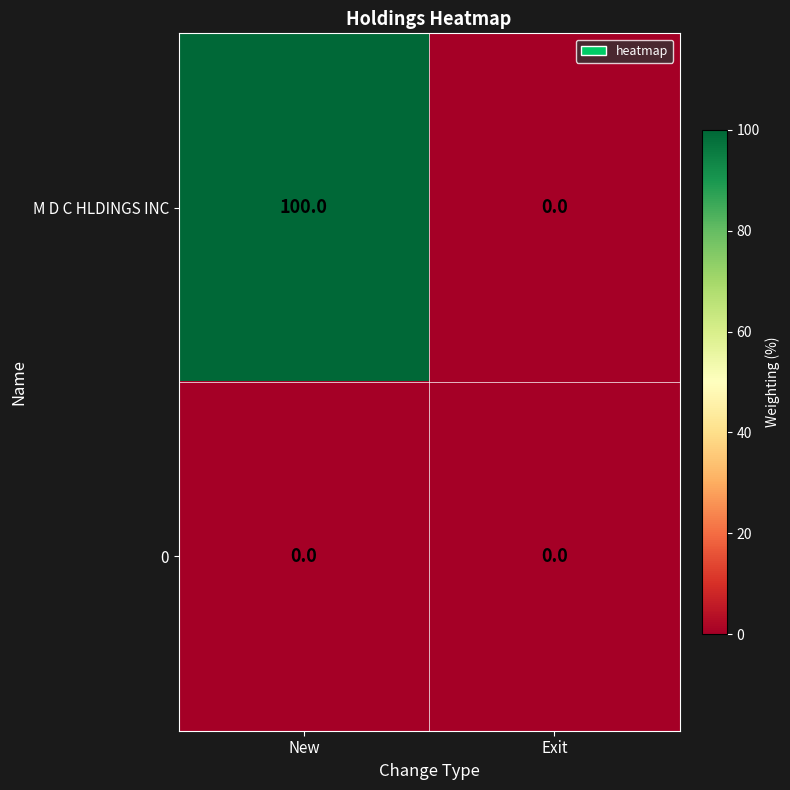

Between New and Exit, which series saw the biggest shift?

M D C HLDINGS INC